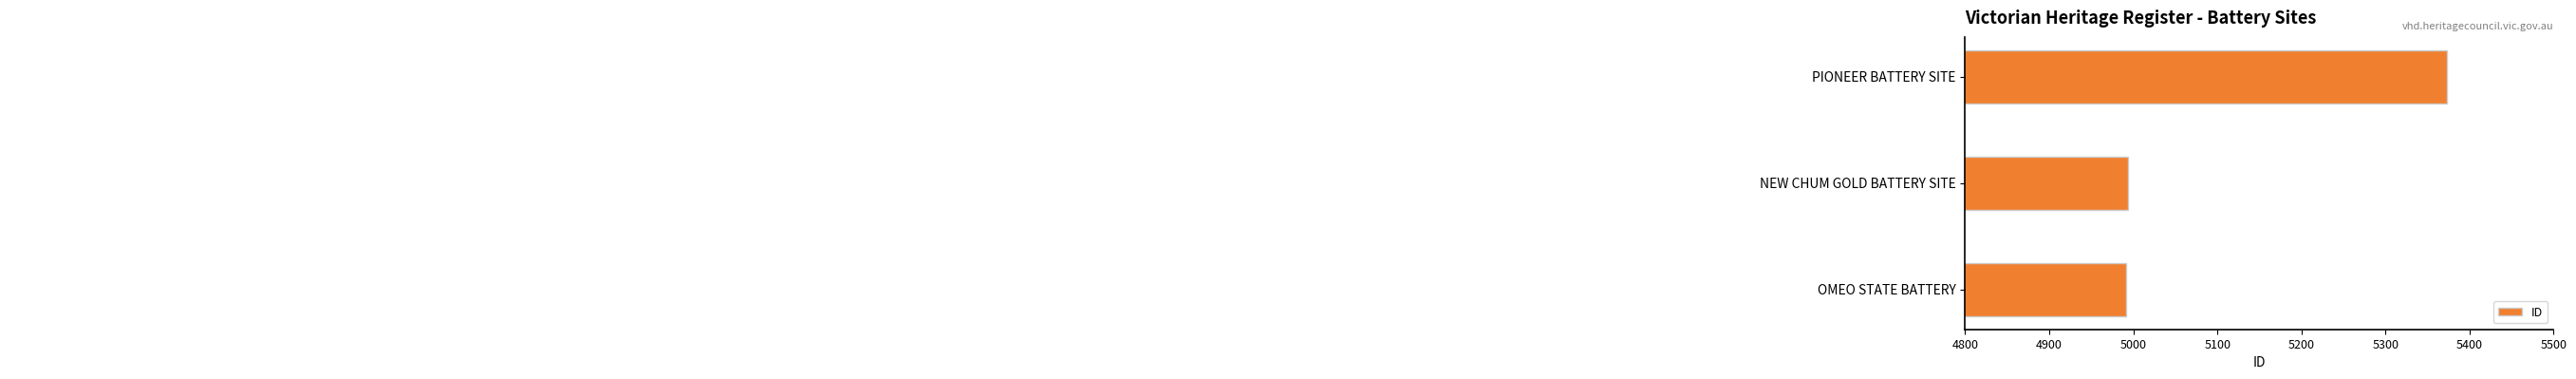

How many data points are less than 4994?

1